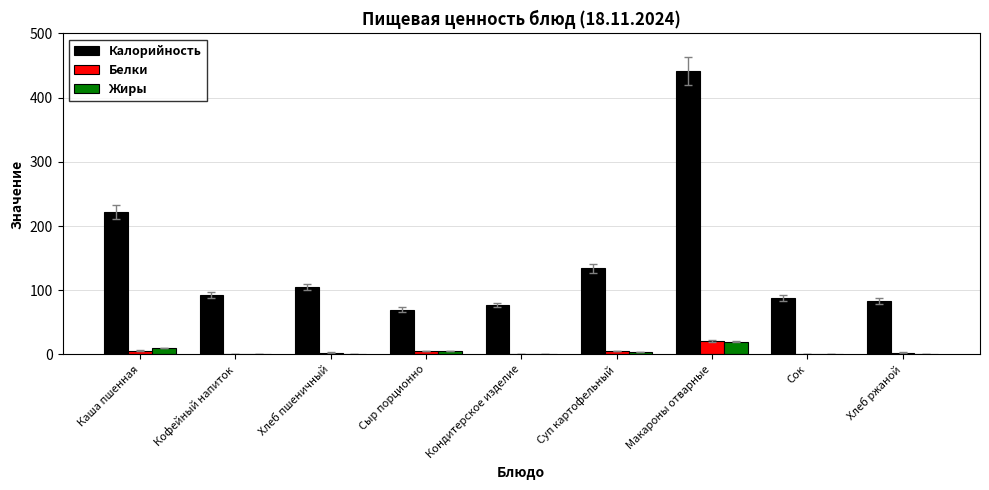

Is it true that Калорийность equals 137 at Хлеб ржаной?

False